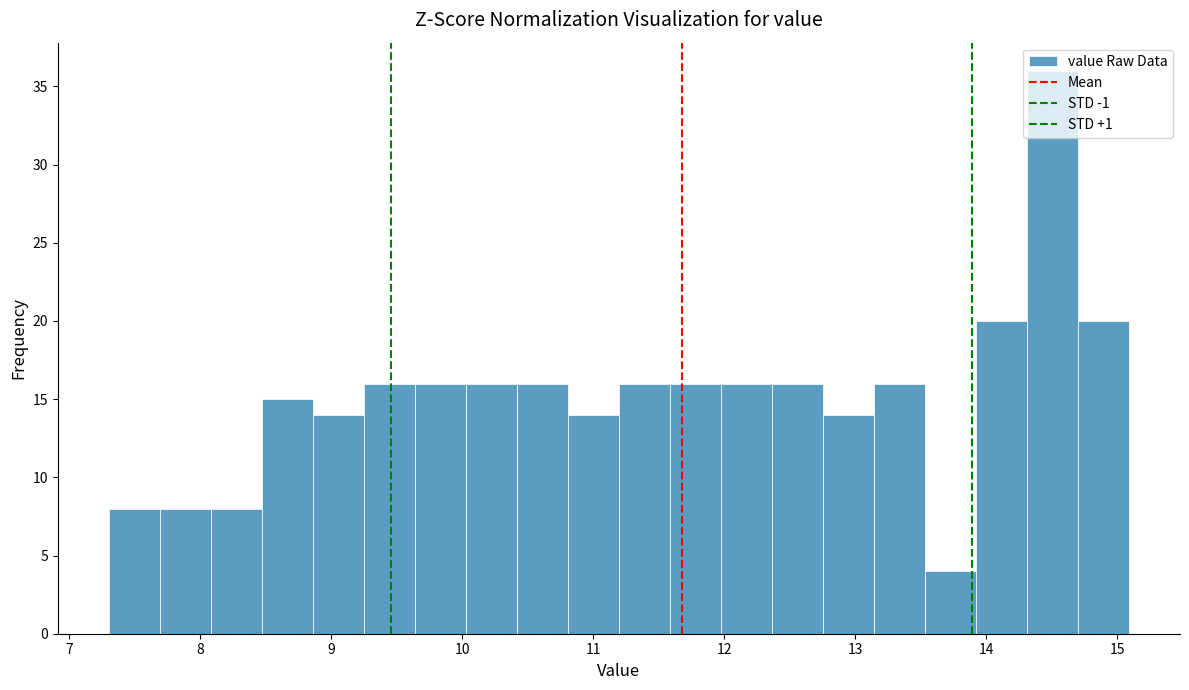

Around what value on the x-axis is the tallest bar? Give the approximate position of its centre, as read against the axis.

14.5